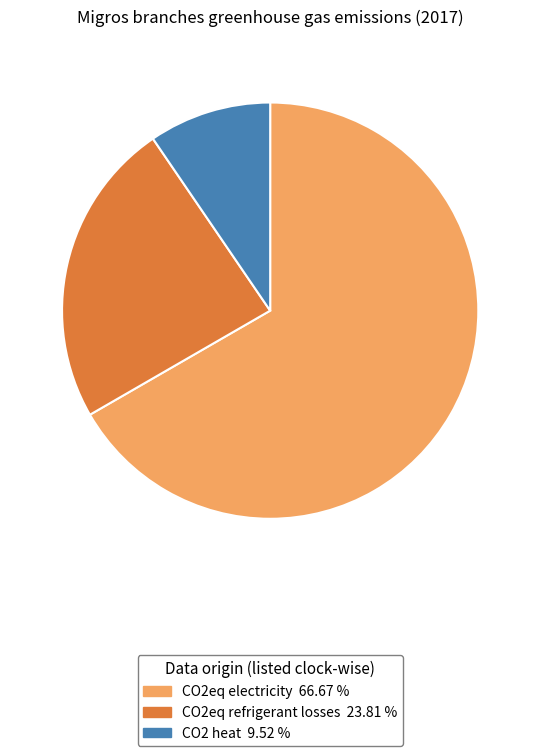

Which slice is the smallest?

CO2 heat